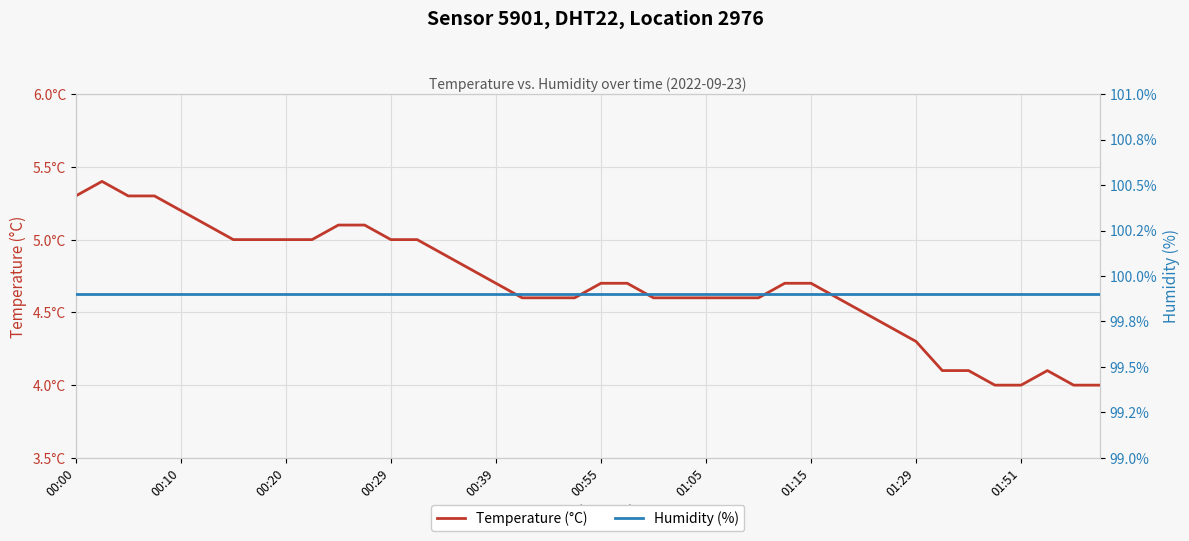

Which has a higher value, 00:29 or 01:51?

00:29